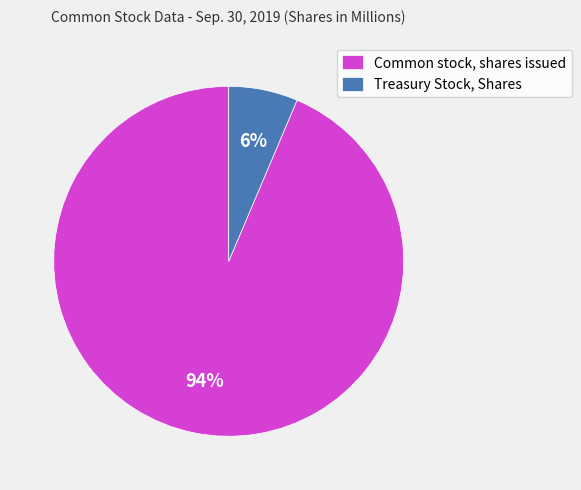

Which slice represents more than half of the pie?

Common stock, shares issued